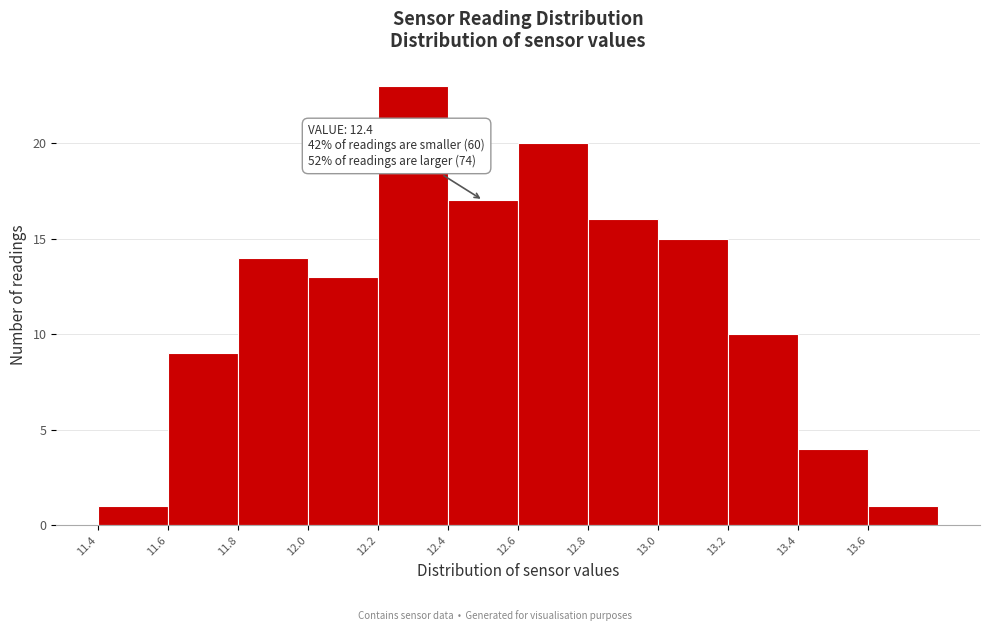

Over which range of the x-axis is the bar tallest?

12.2 to 12.4